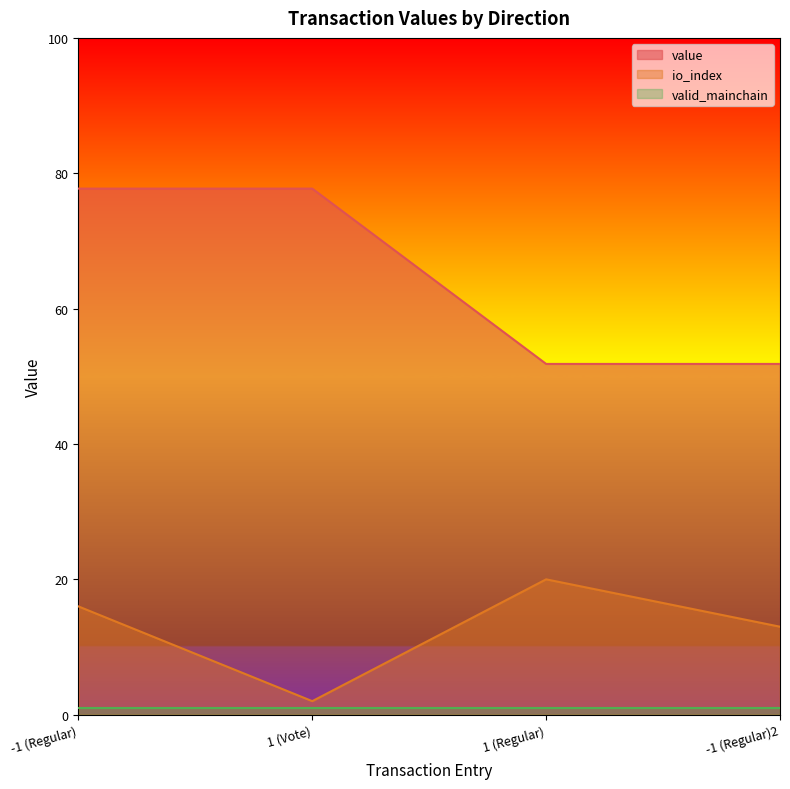

The value of value at -1 (Regular)2 is 29.2. True or false?

False